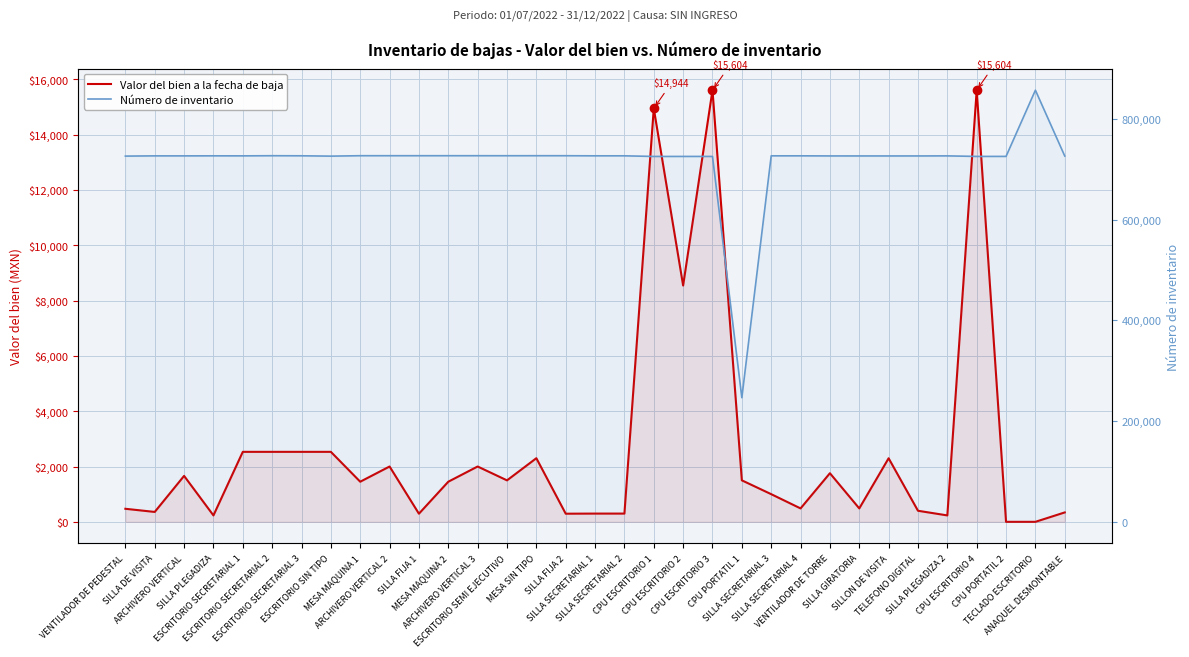

Between SILLA PLEGADIZA and SILLA SECRETARIAL 4, which series saw the biggest shift?

Valor del bien a la fecha de baja